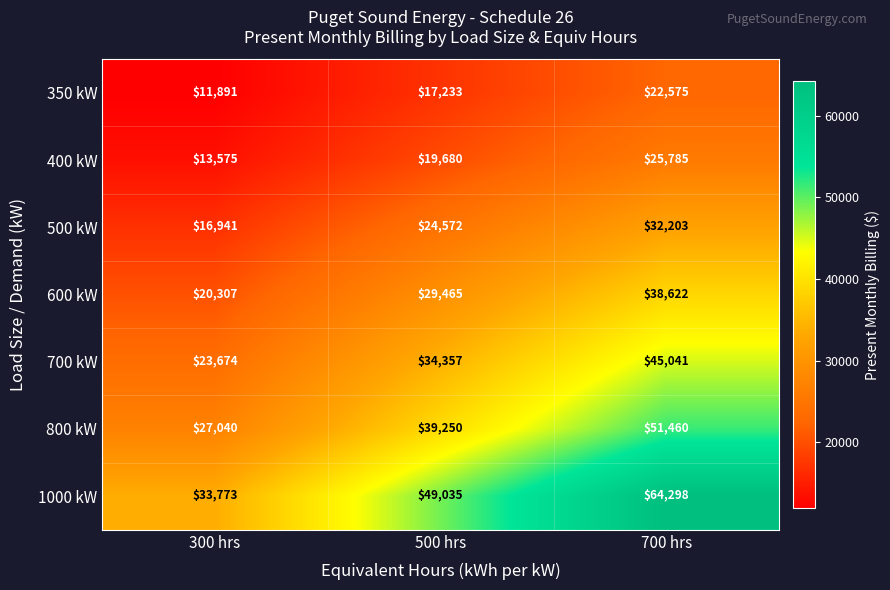

The 700 kW series shows 6735 at 300 hrs. True or false?

False